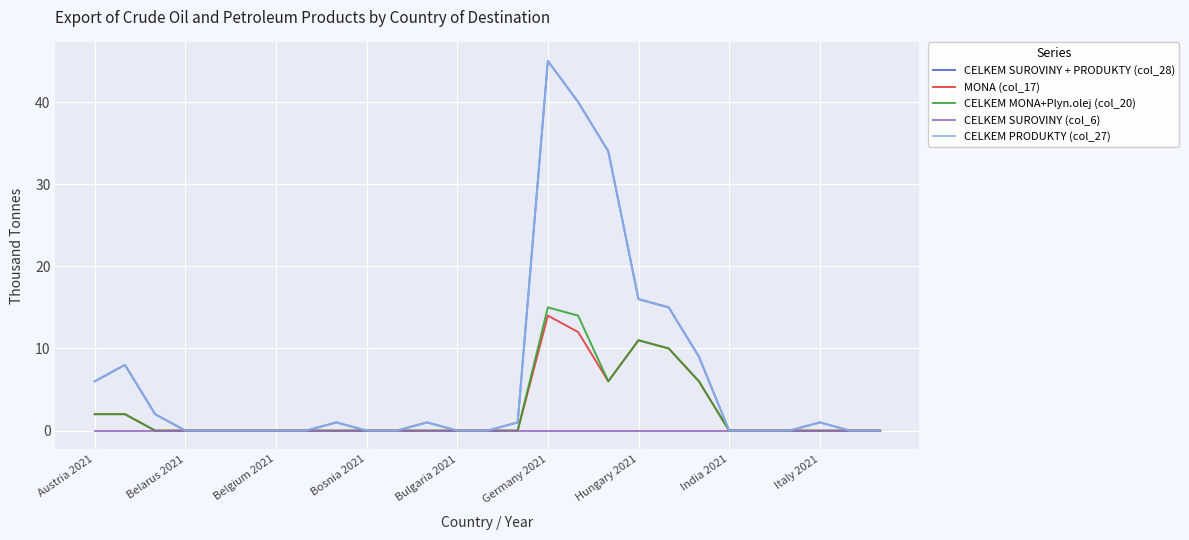

Reading left to right, what are all the values shown in this chart?

CELKEM SUROVINY + PRODUKTY (col_28): 6	8	2	0	0	0	0	0	1	0	0	1	0	0	1	45	40	34	16	15	9	0	0	0	1	0	0
MONA (col_17): 2	2	0	0	0	0	0	0	0	0	0	0	0	0	0	14	12	6	11	10	6	0	0	0	0	0	0
CELKEM MONA+Plyn.olej (col_20): 2	2	0	0	0	0	0	0	0	0	0	0	0	0	0	15	14	6	11	10	6	0	0	0	0	0	0
CELKEM SUROVINY (col_6): 0	0	0	0	0	0	0	0	0	0	0	0	0	0	0	0	0	0	0	0	0	0	0	0	0	0	0
CELKEM PRODUKTY (col_27): 6	8	2	0	0	0	0	0	1	0	0	1	0	0	1	45	40	34	16	15	9	0	0	0	1	0	0